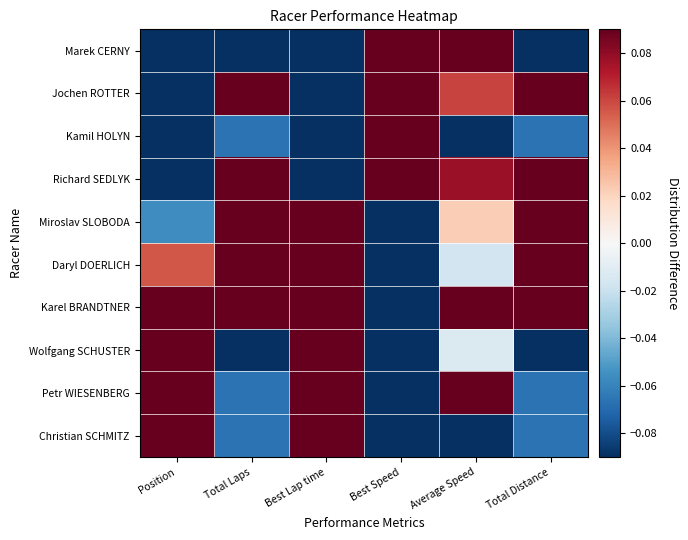

Count the number of data series in this chart.

10